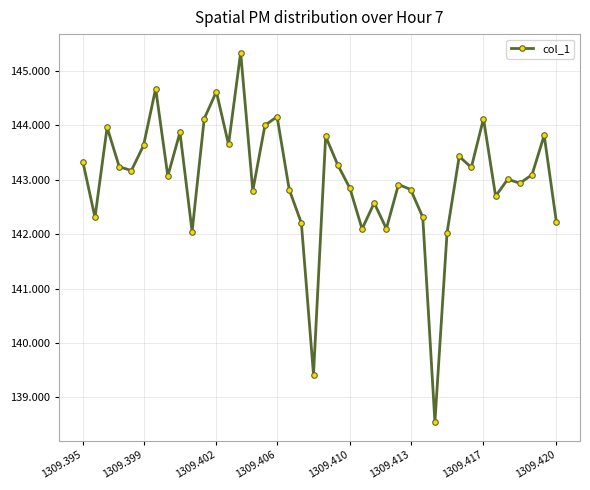

How many lines are shown in the chart?

1